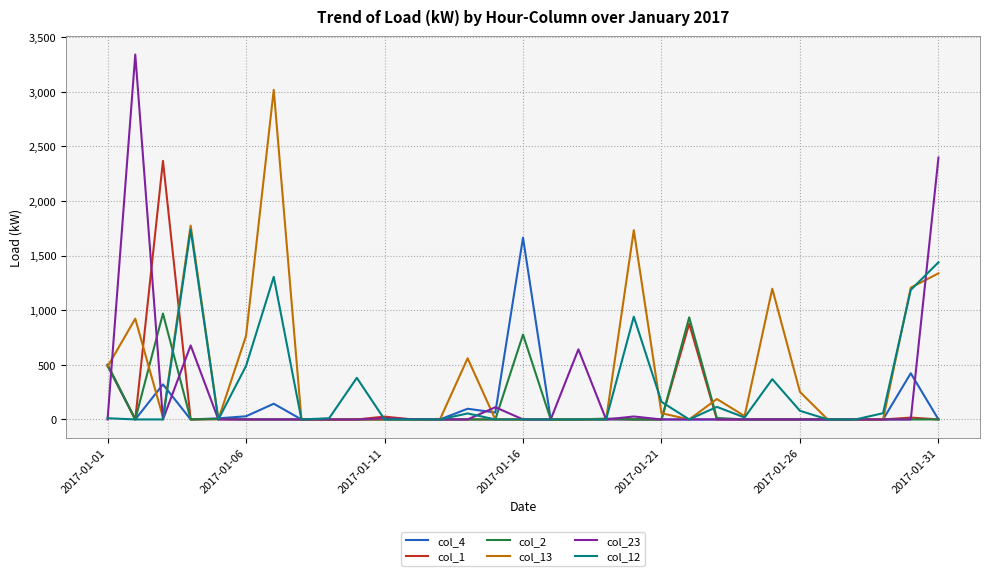

Which series has the widest spread of values?

col_23